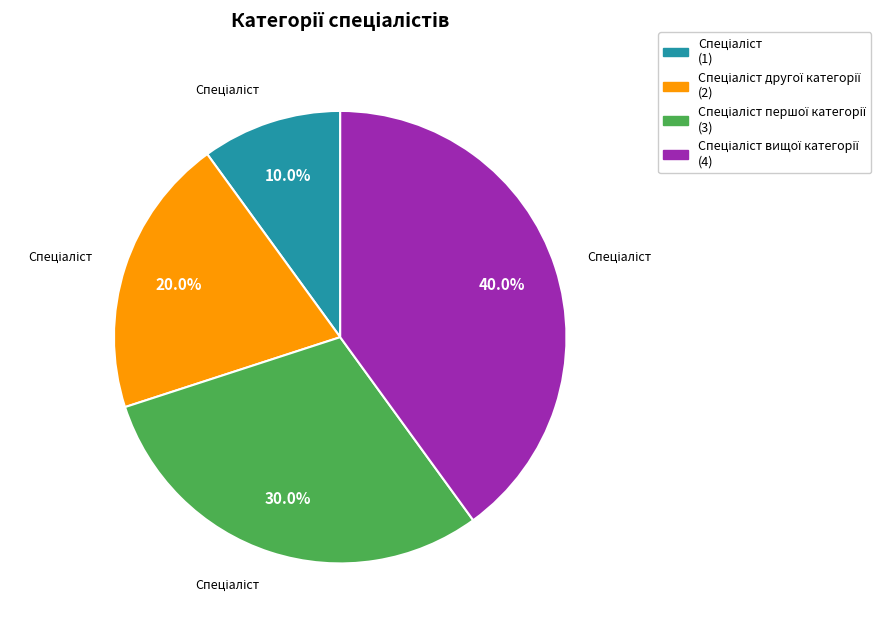

Is there any slice that represents more than half of the pie?

No